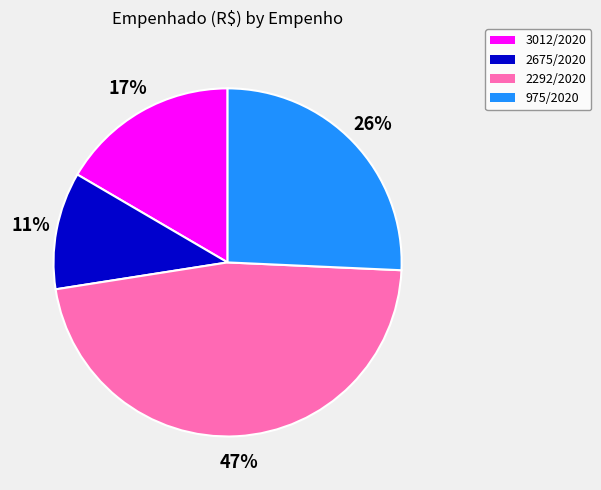

Rank the categories by value from lowest to highest.

2675/2020, 3012/2020, 975/2020, 2292/2020